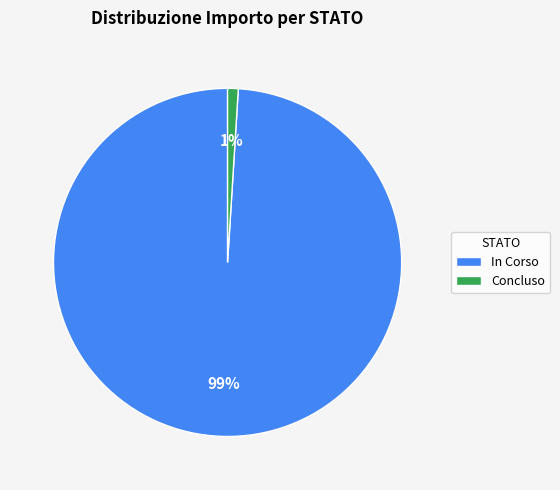

Count the number of slices in the pie.

2